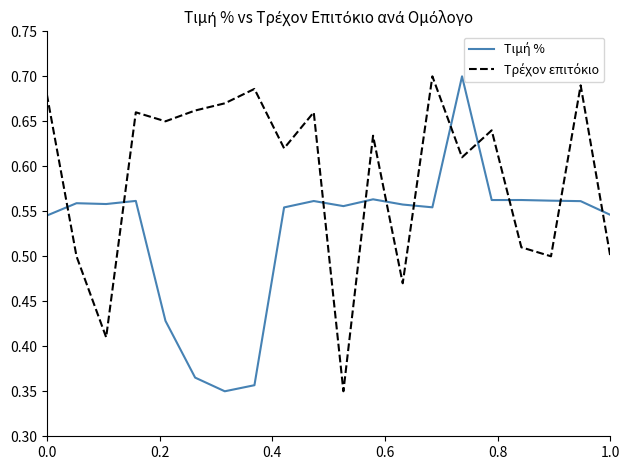

What is the sum of all Τρέχον επιτόκιο values?

11.8